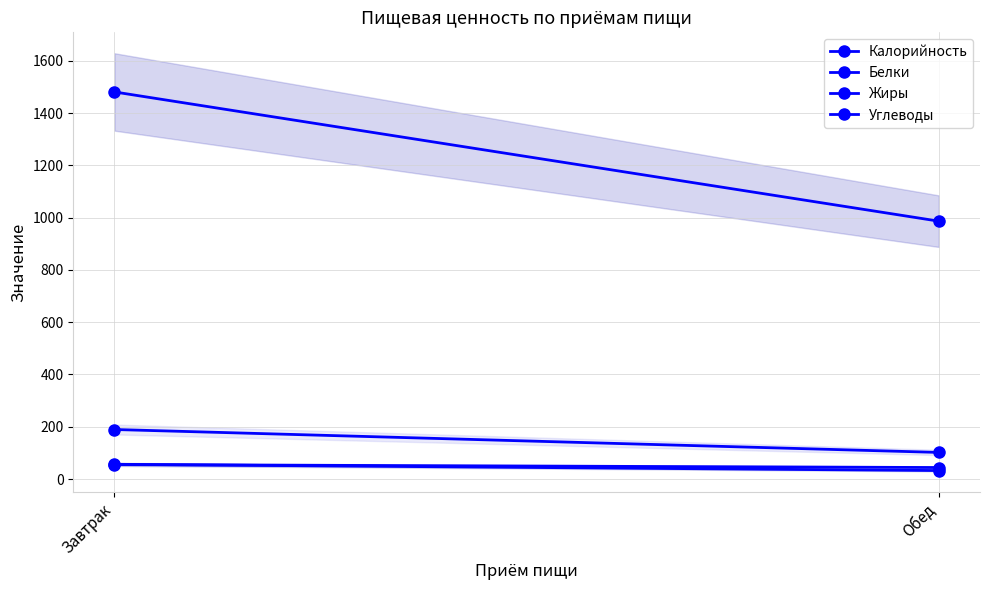

What is the value of the Белки point at the 2nd from the left?

32.3